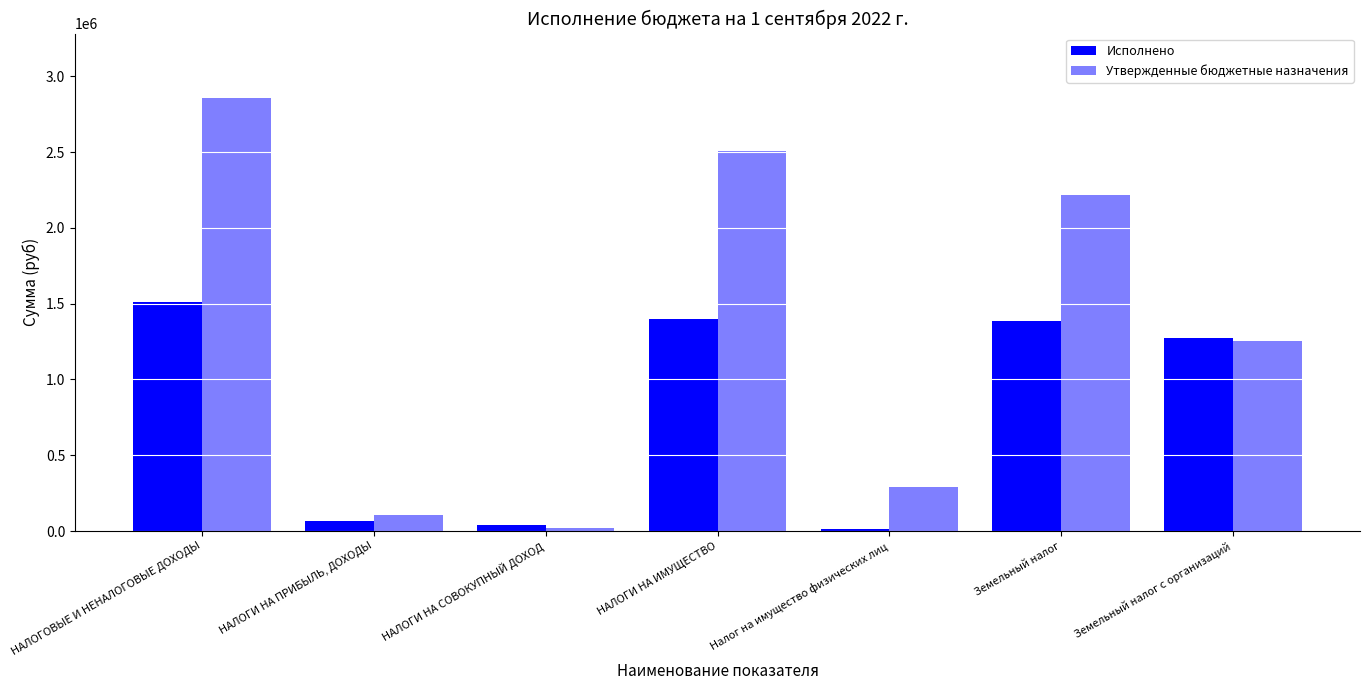

What is the highest value of the Исполнено series?

1513344.9